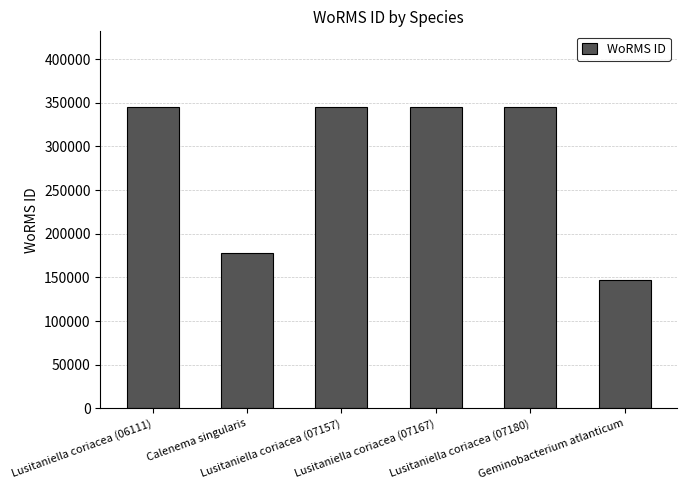

At which category does the chart reach its minimum across all series?

Geminobacterium atlanticum